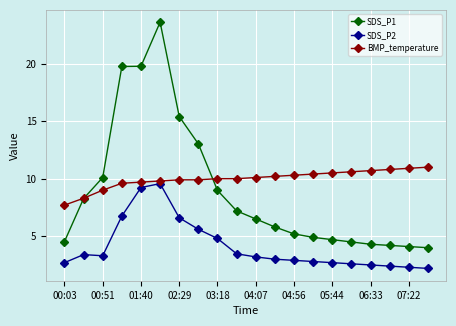

What is the value of the BMP_temperature point at the 14th from the left?

10.4